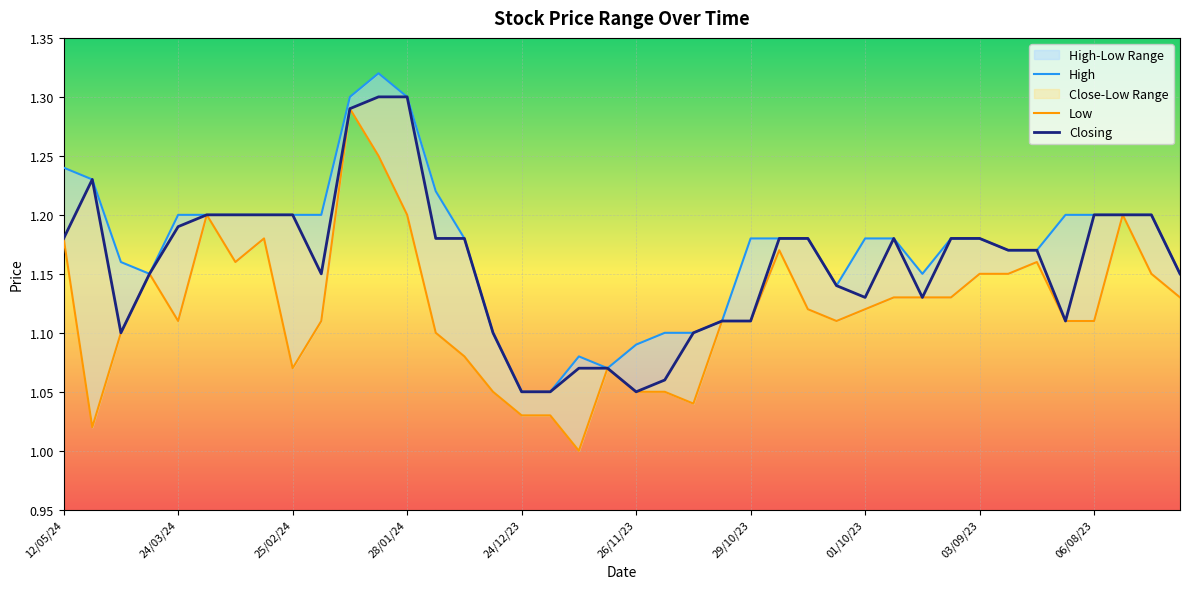

At which label is Closing closest to 1?

24/12/23